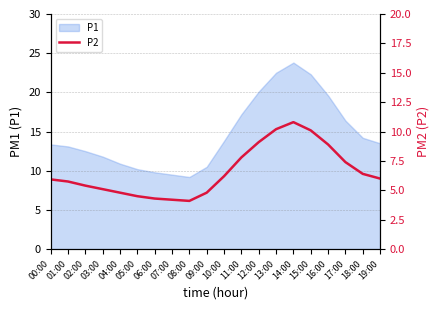

What is the change in value from 01:00 to 05:00?

-1.2